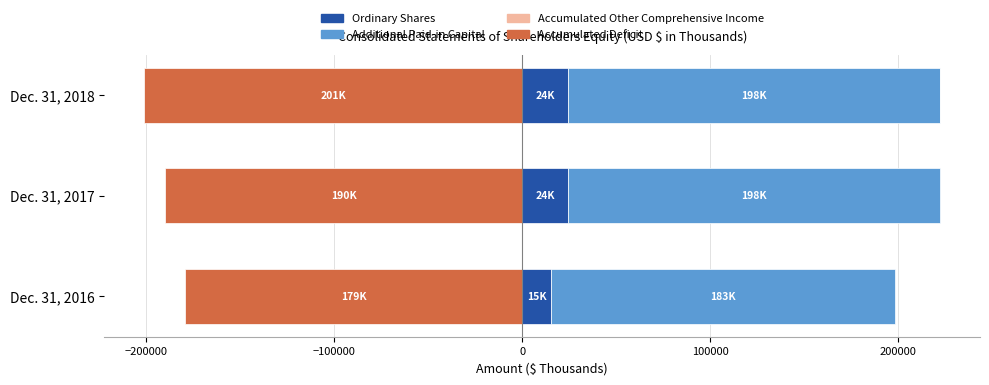

Count the number of categories in the chart.

3